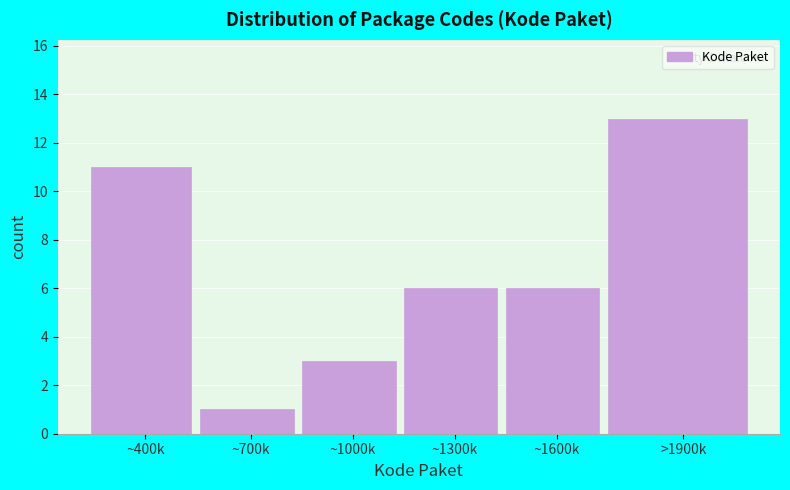

Reading right to left, what are all the values shown in this chart?

>1900k=13	~1600k=6	~1300k=6	~1000k=3	~700k=1	~400k=11